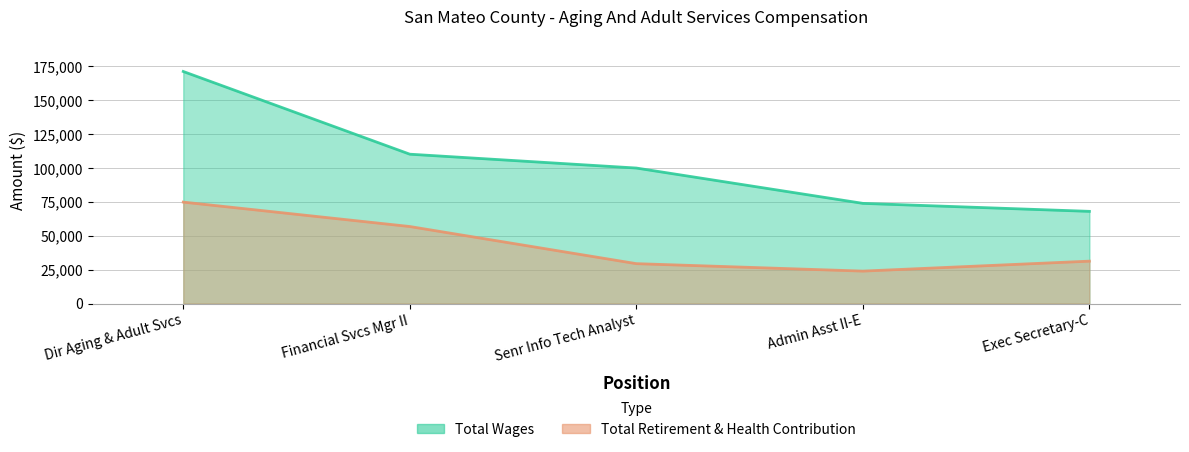

True or false: Total Retirement & Health Contribution and Total Wages intersect in this chart.

False